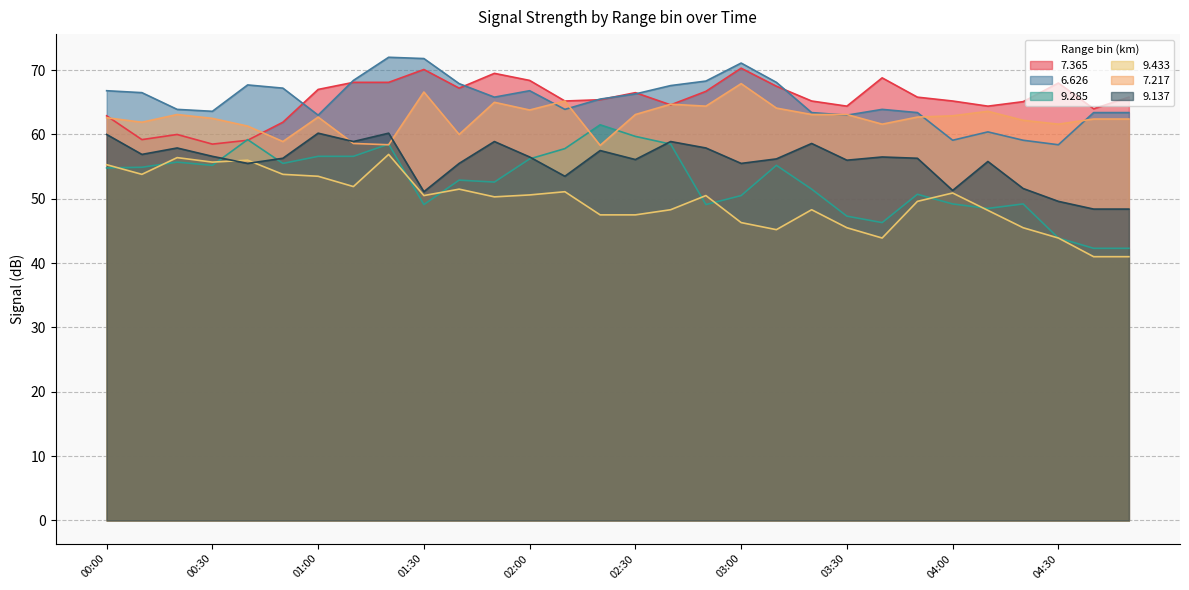

The   7.217 series shows 63.6 at 04:10. True or false?

True